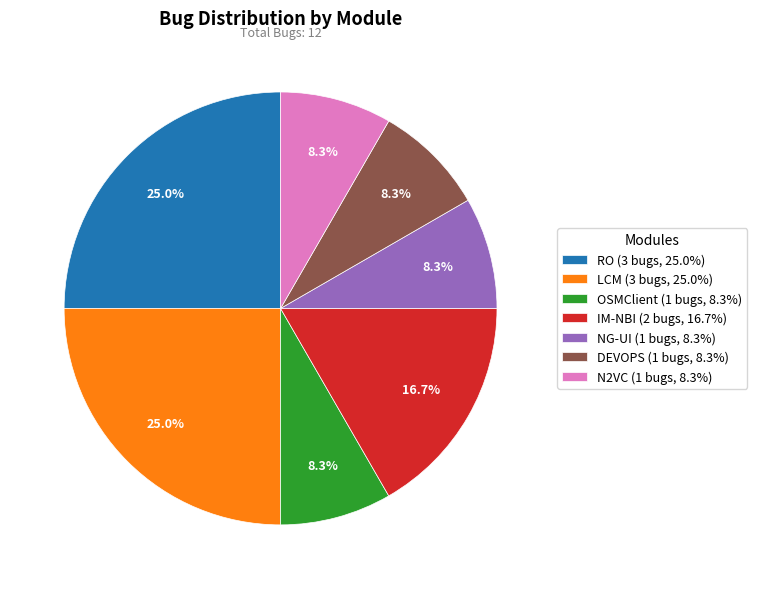

What percentage do RO (3 bugs, 25.0%) and IM-NBI (2 bugs, 16.7%) together represent?

41.7%